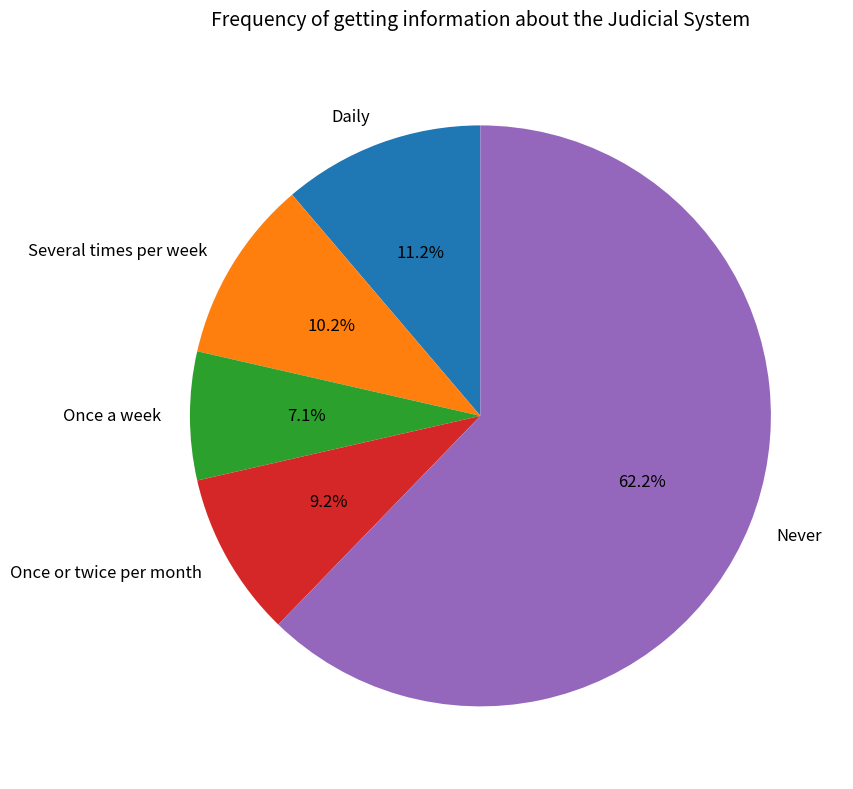

To the nearest percent, what is the average slice percentage?

20%